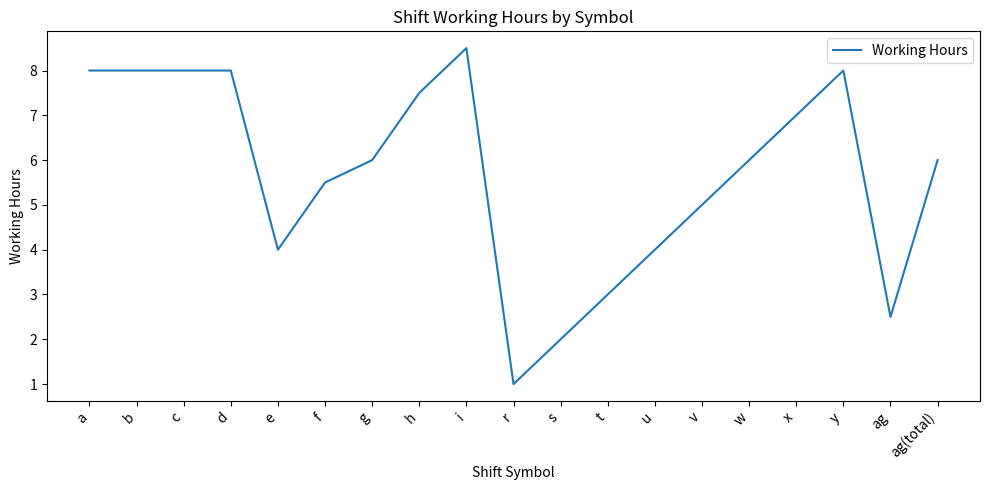

True or false: the data has more than 0 interior local peaks.

True